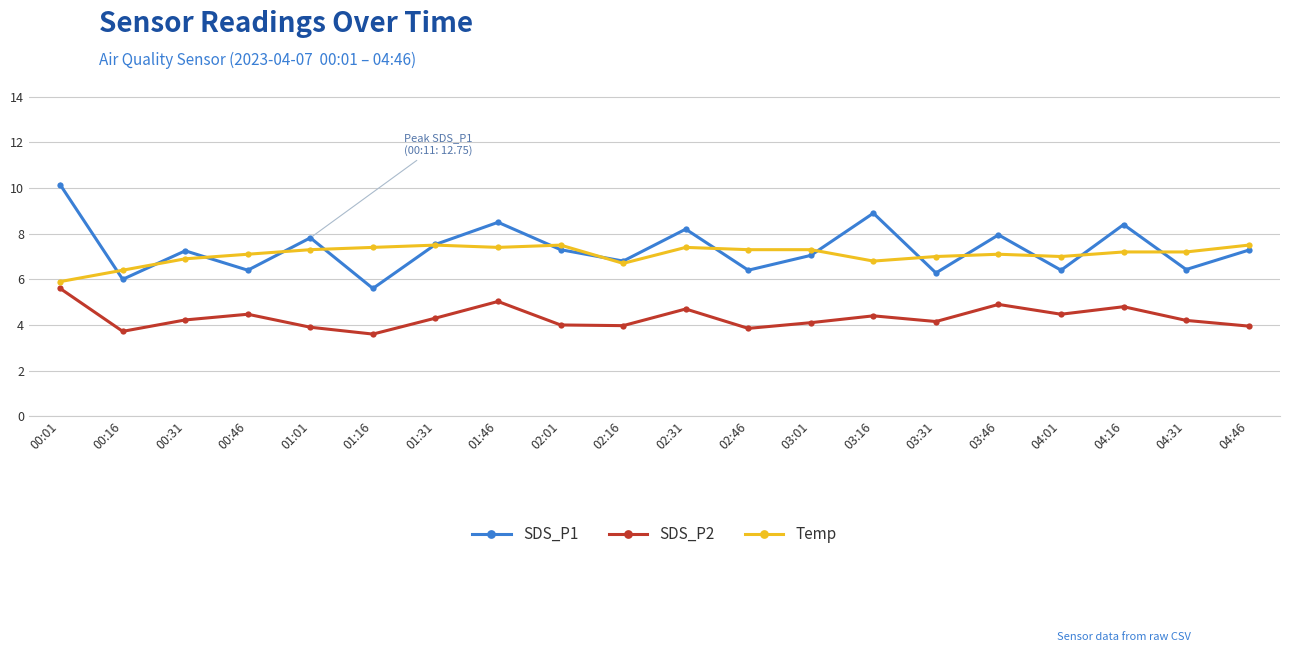

True or false: SDS_P1 and SDS_P2 cross at least once.

False